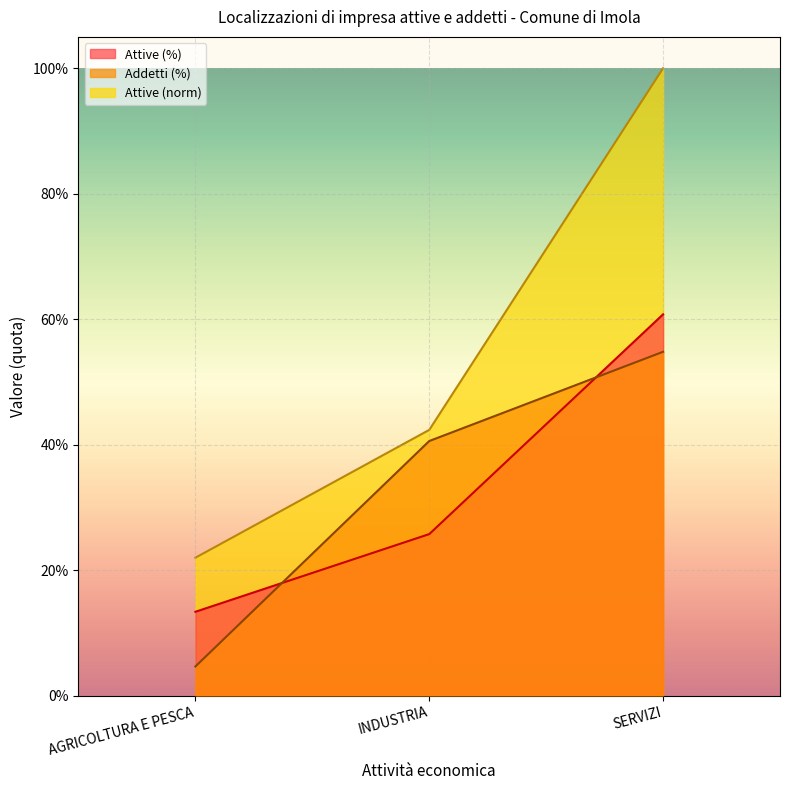

Between AGRICOLTURA E PESCA and INDUSTRIA, which is larger?

INDUSTRIA